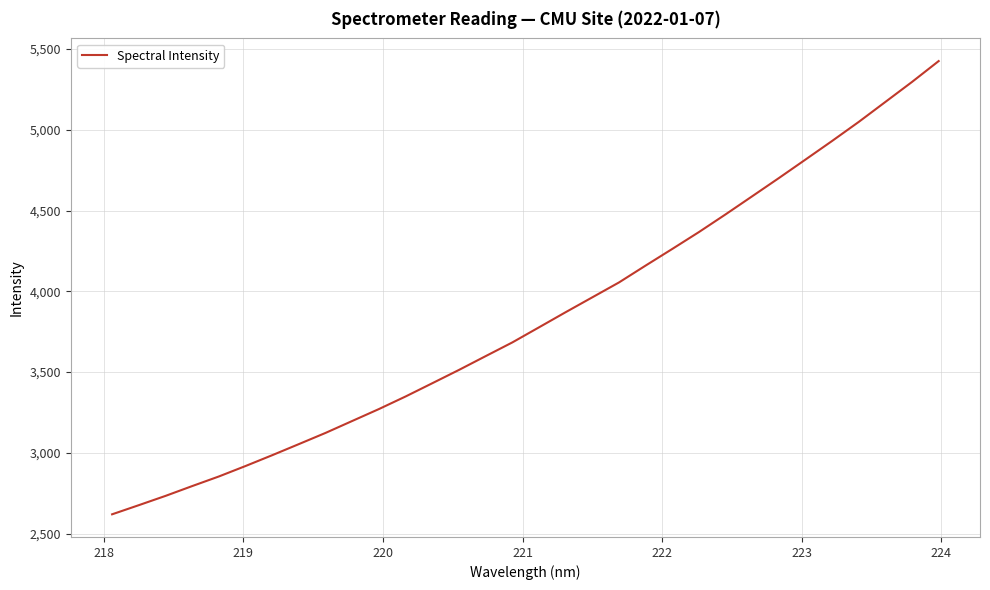

What is the difference between the maximum and minimum values?

2806.4